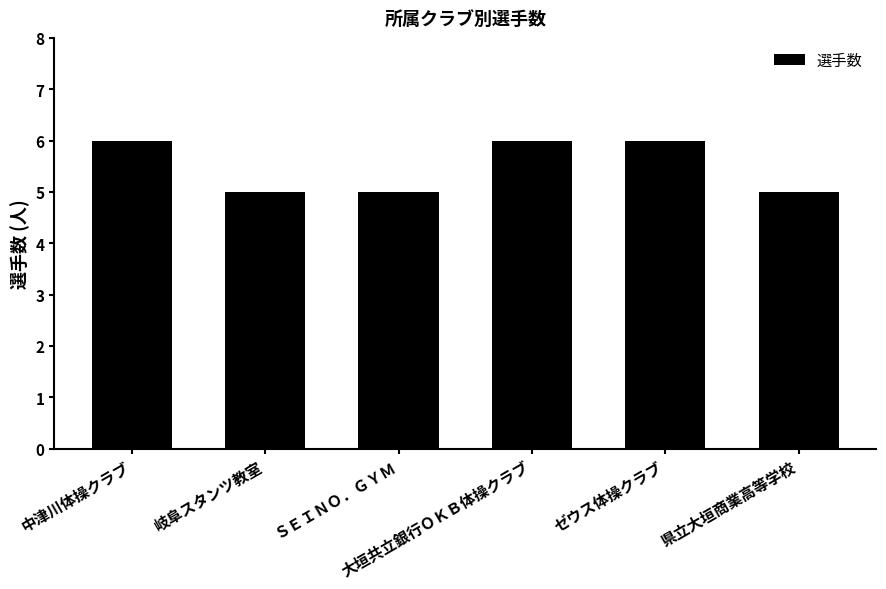

True or false: the data shows 3 at 岐阜スタンツ教室.

False